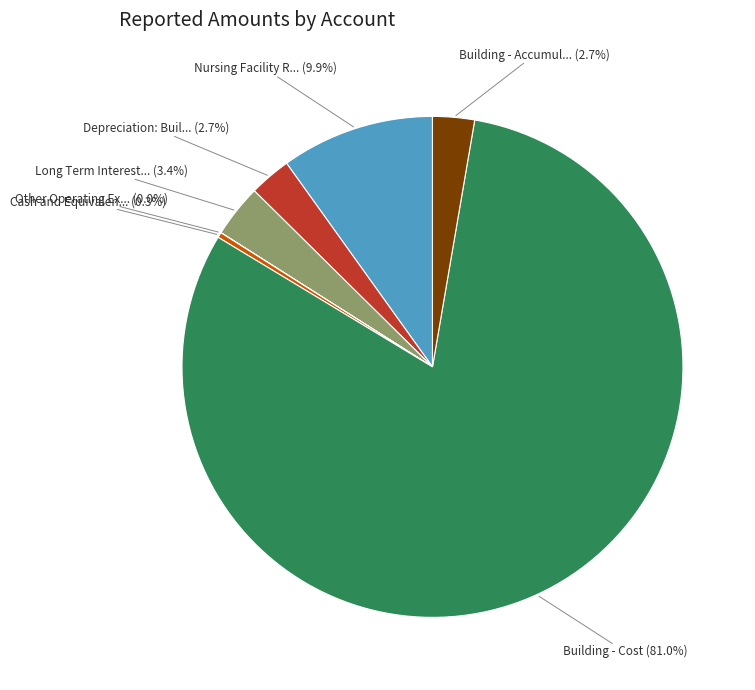

Is there a majority slice in this chart?

Yes